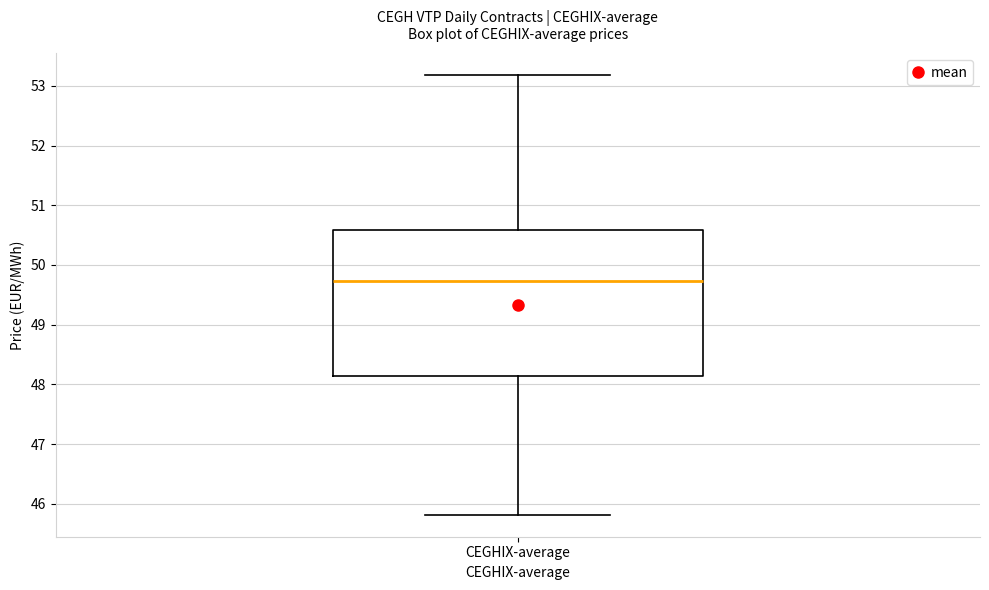

Read this box plot against the y-axis: the position of the median line, the range covered by the box, and the ends of both whiskers. The values are not printed on the chart, so give them approximately, as read against the axis.

median 49.7, box 48.1 to 50.6, whiskers 45.8 to 53.2